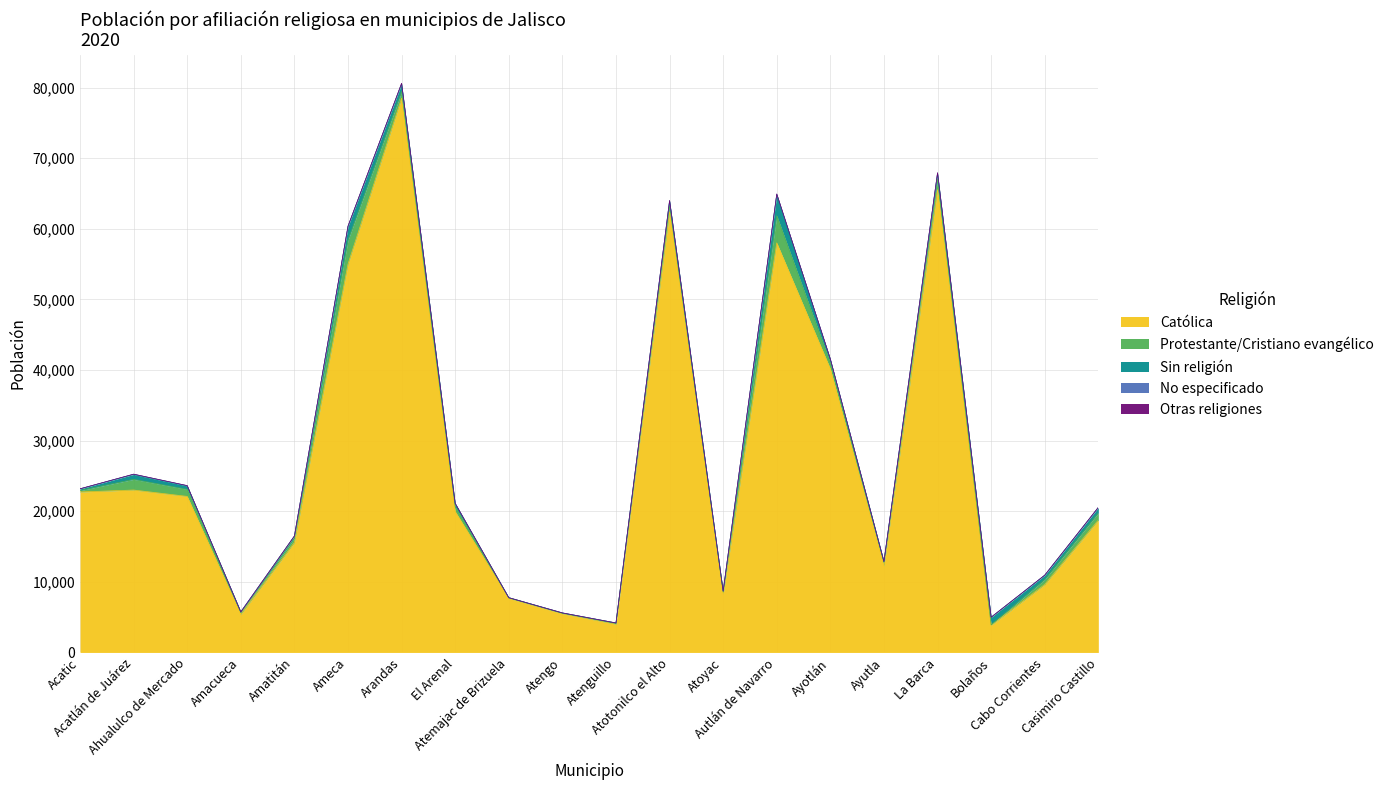

Reading right to left, transcribe all the data shown in this chart.

Católica: Casimiro Castillo=18730	Cabo Corrientes=9622	Bolaños=3853	La Barca=65537	Ayutla=12274	Ayotlán=40152	Autlán de Navarro=58004	Atoyac=8284	Atotonilco el Alto=62407	Atenguillo=4001	Atengo=5493	Atemajac de Brizuela=7662	El Arenal=19954	Arandas=78498	Ameca=54997	Amatitán=15580	Amacueca=5401	Ahualulco de Mercado=22097	Acatlán de Juárez=23000	Acatic=22725
Protestante/Cristiano evangélico: Casimiro Castillo=1023	Cabo Corrientes=709	Bolaños=63	La Barca=1494	Ayutla=482	Ayotlán=818	Autlán de Navarro=3853	Atoyac=259	Atotonilco el Alto=895	Atenguillo=104	Atengo=62	Atemajac de Brizuela=70	El Arenal=676	Arandas=931	Ameca=3389	Amatitán=608	Amacueca=247	Ahualulco de Mercado=999	Acatlán de Juárez=1512	Acatic=201
Sin religión: Casimiro Castillo=754	Cabo Corrientes=603	Bolaños=1065	La Barca=806	Ayutla=114	Ayotlán=529	Autlán de Navarro=2971	Atoyac=142	Atotonilco el Alto=649	Atenguillo=70	Atengo=40	Atemajac de Brizuela=22	El Arenal=461	Arandas=1088	Ameca=1937	Amatitán=287	Amacueca=90	Ahualulco de Mercado=496	Acatlán de Juárez=698	Acatic=231
No especificado: Casimiro Castillo=32	Cabo Corrientes=6	Bolaños=3	La Barca=91	Ayutla=10	Ayotlán=42	Autlán de Navarro=82	Atoyac=4	Atotonilco el Alto=41	Atenguillo=0	Atengo=4	Atemajac de Brizuela=3	El Arenal=20	Arandas=59	Ameca=25	Amatitán=14	Amacueca=2	Ahualulco de Mercado=28	Acatlán de Juárez=35	Acatic=15
Otras religiones: Casimiro Castillo=9	Cabo Corrientes=0	Bolaños=0	La Barca=10	Ayutla=0	Ayotlán=11	Autlán de Navarro=22	Atoyac=0	Atotonilco el Alto=17	Atenguillo=1	Atengo=0	Atemajac de Brizuela=1	El Arenal=4	Arandas=30	Ameca=37	Amatitán=0	Amacueca=0	Ahualulco de Mercado=7	Acatlán de Juárez=1	Acatic=3